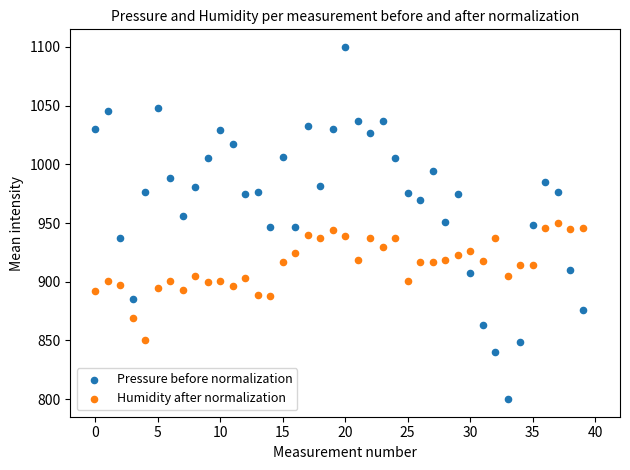

Which series has the largest Y range (max minus min)?

Pressure before normalization